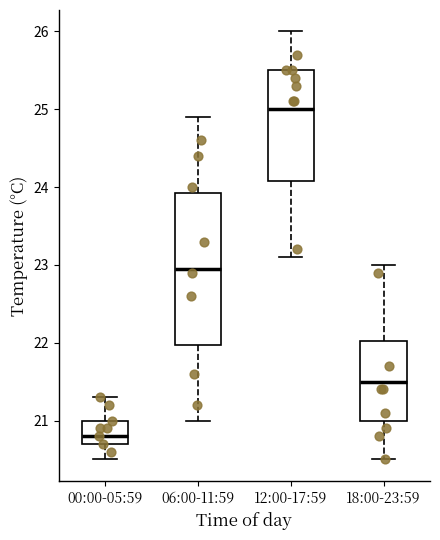

Reading left to right, read every box against the y-axis: the position of its median line, the range the box covers, and the ends of its whiskers. The values are not printed on the chart, so give them approximately, as read against the axis.

00:00-05:59: median 20.8, box 20.7 to 21.0, whiskers 20.5 to 21.3
06:00-11:59: median 23.0, box 22.0 to 23.9, whiskers 21.0 to 24.9
12:00-17:59: median 25.0, box 24.1 to 25.5, whiskers 23.1 to 26.0
18:00-23:59: median 21.5, box 21.0 to 22.0, whiskers 20.5 to 23.0